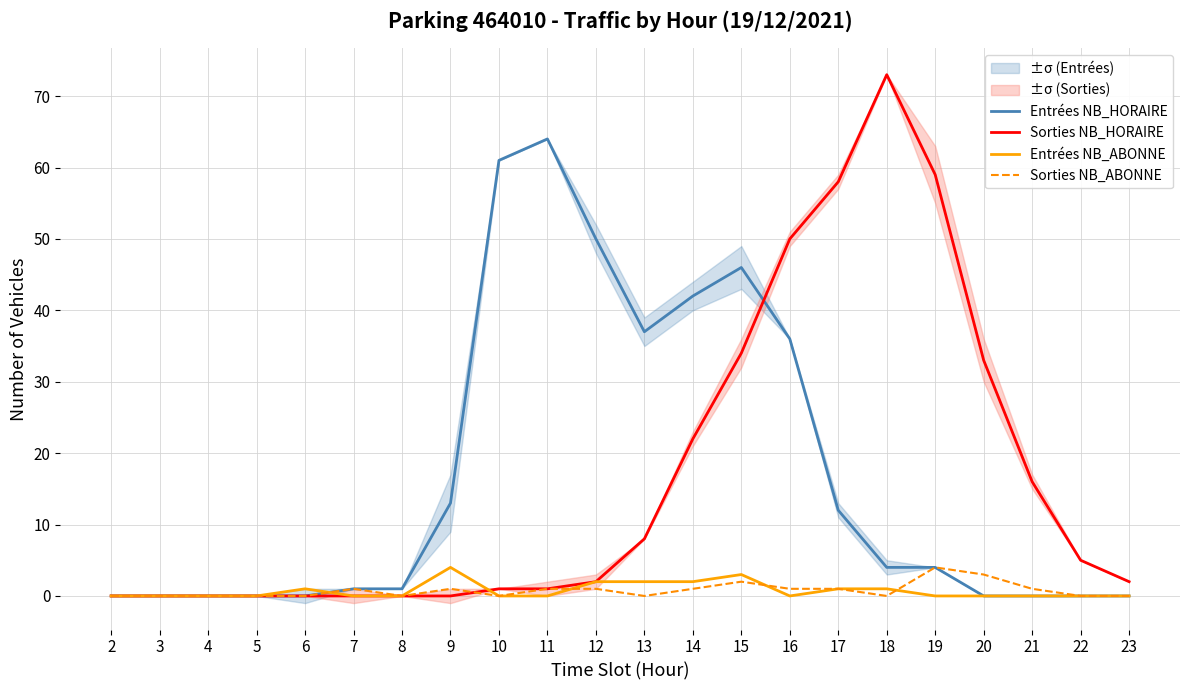

At how many categories does at least one series exceed 43?

8